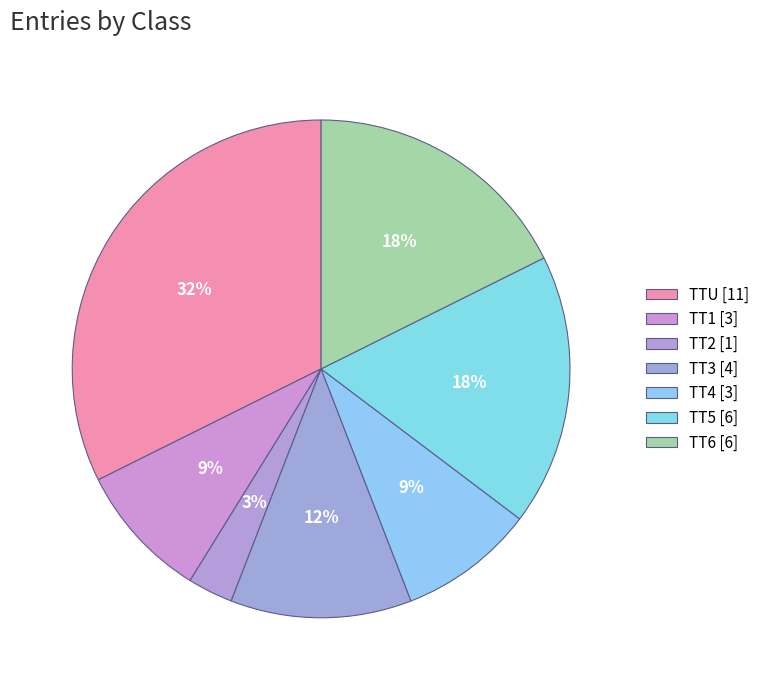

What is the smallest slice in the pie chart?

TT2